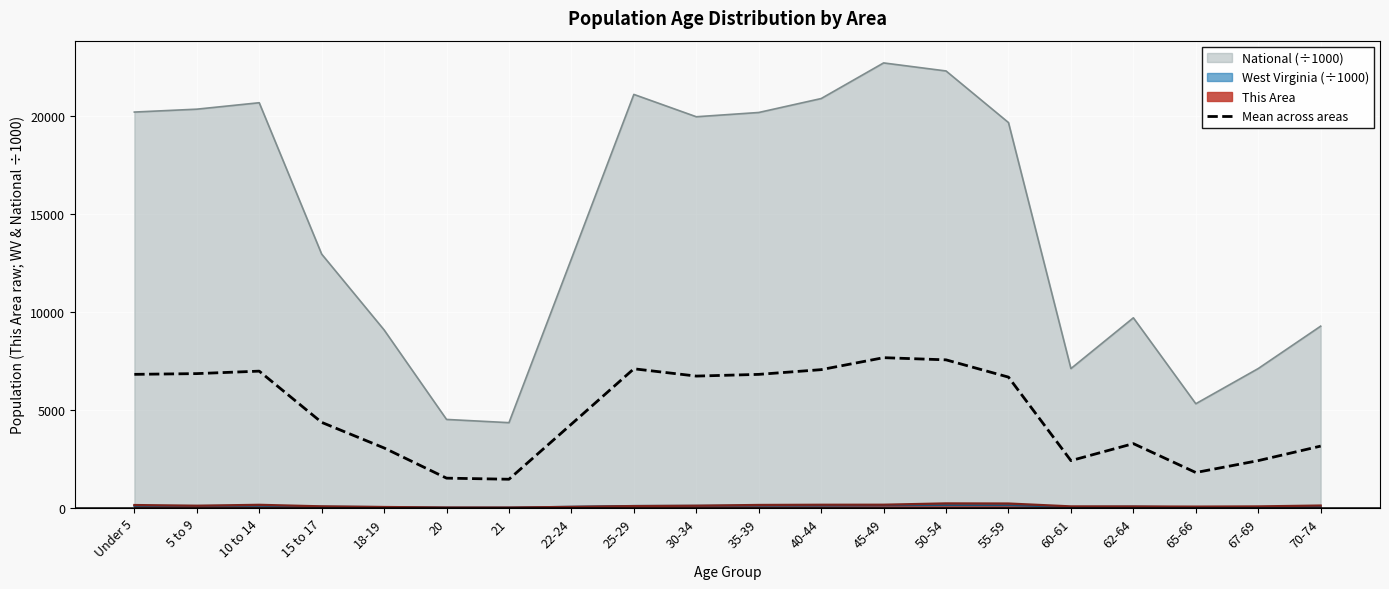

Rank the categories by value from highest to lowest.

45-49, 50-54, 25-29, 40-44, 10 to 14, 5 to 9, Under 5, 35-39, 30-34, 55-59, 15 to 17, 22-24, 62-64, 70-74, 18-19, 60-61, 67-69, 65-66, 20, 21